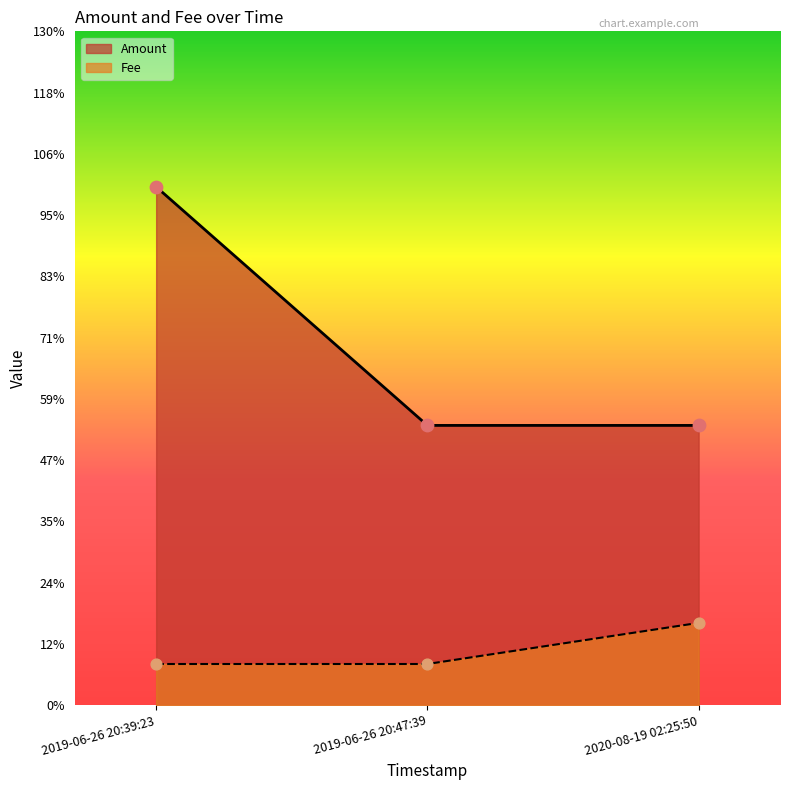

Which series has the largest Y range (max minus min)?

Amount